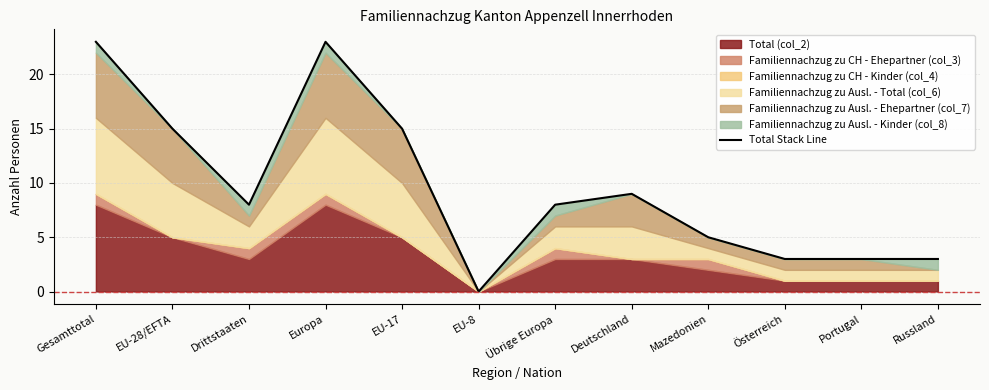

What is the sum of the values at Russland and Portugal?

6